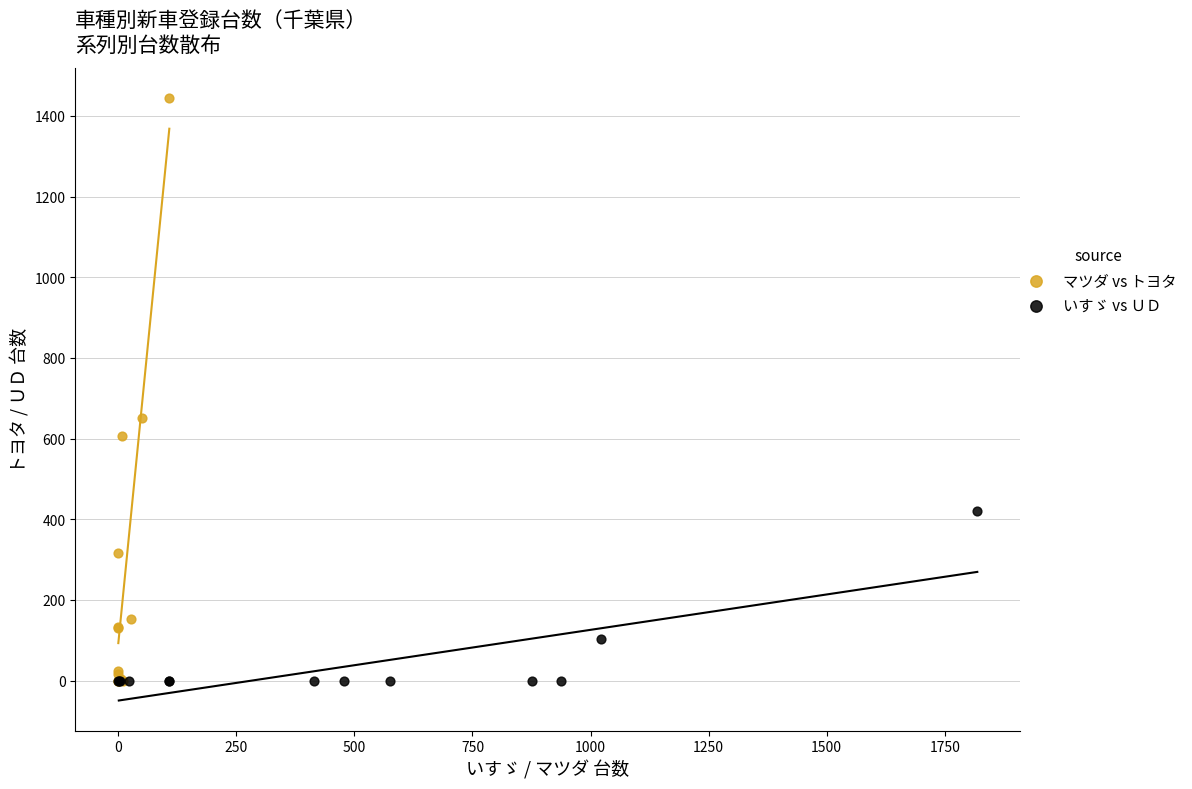

What are all the series names shown in the legend?

マツダ vs トヨタ, いすゞ vs ＵＤ